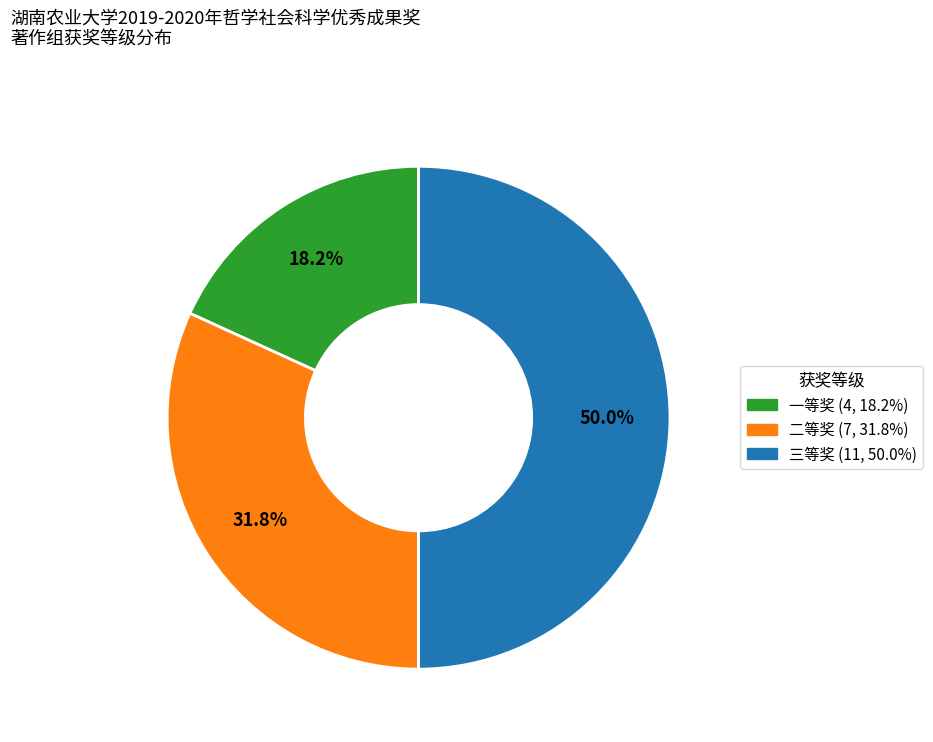

Do 二等奖 and 三等奖 together represent more than half of the pie?

Yes